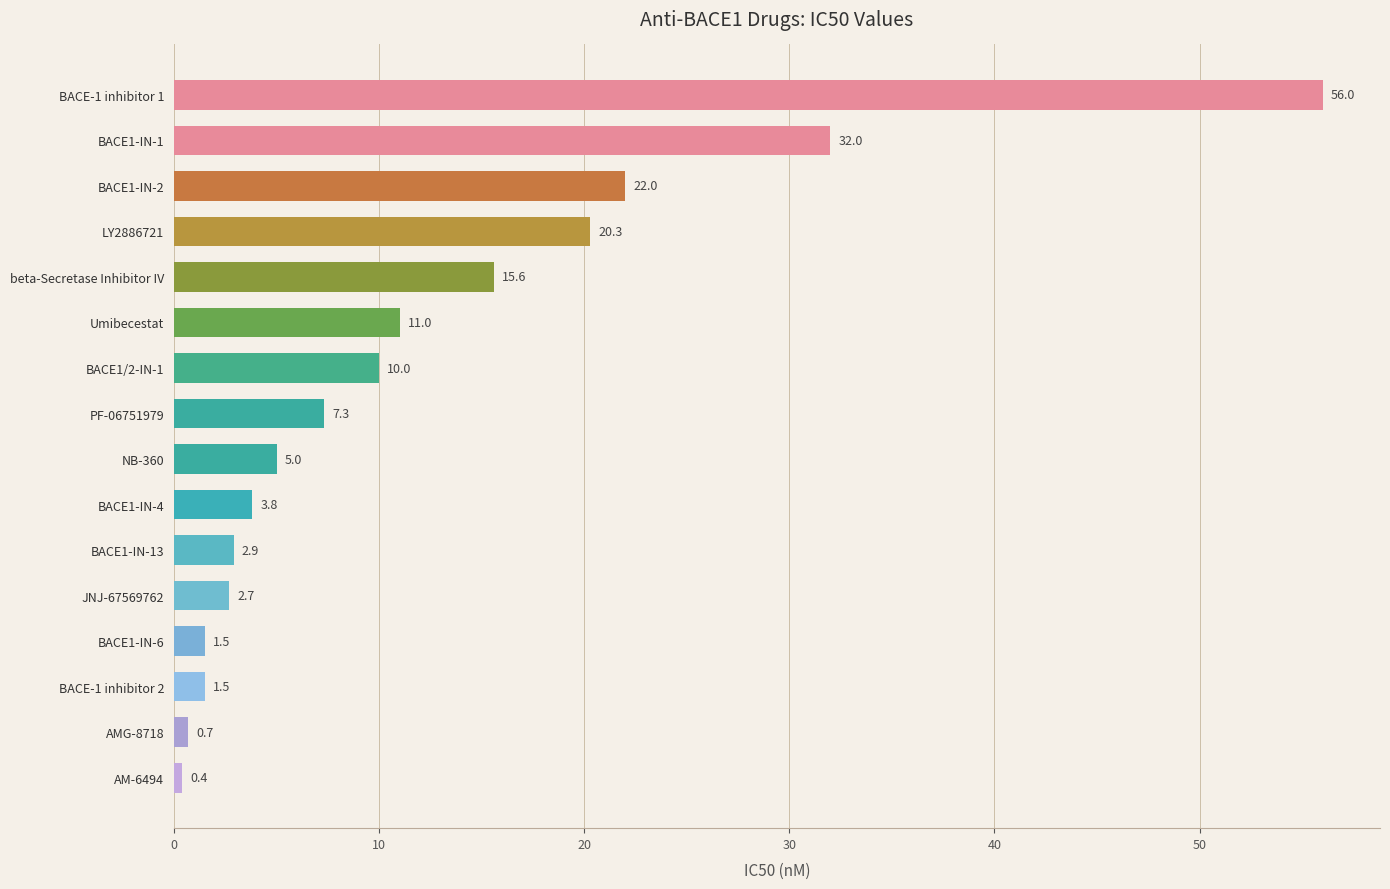

What is the sum of all values?

192.7